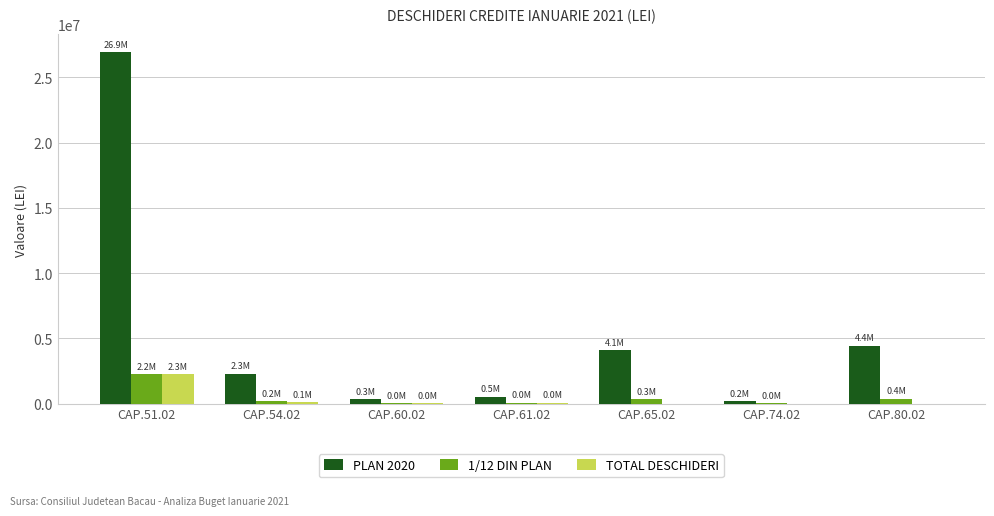

At which label does 1/12 DIN PLAN first exceed 190546?

CAP.51.02